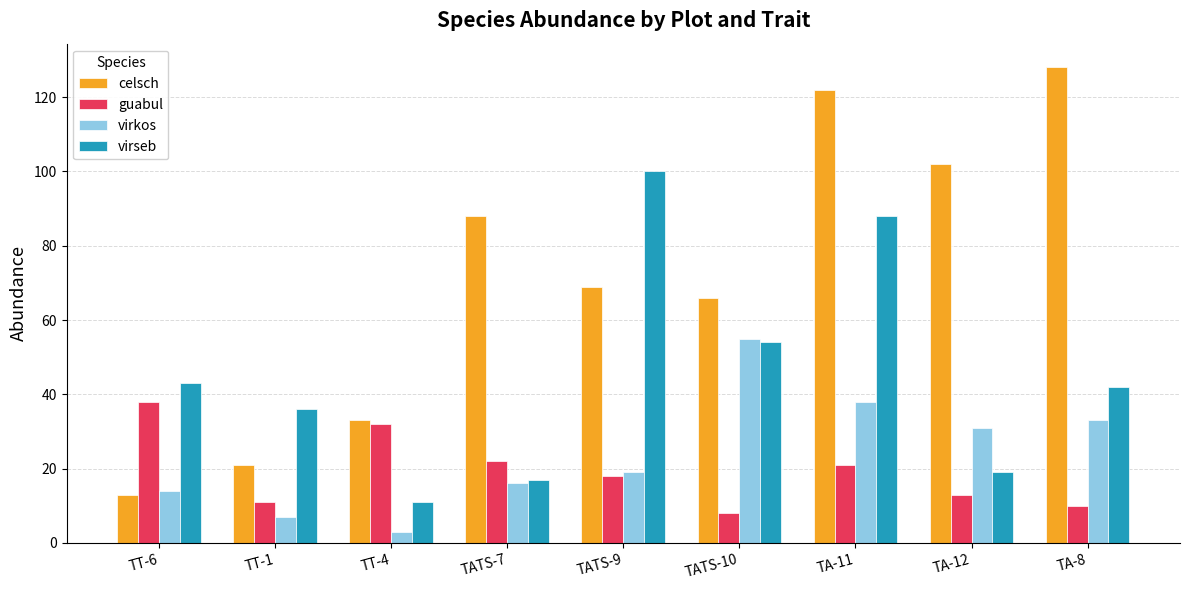

How many bars are there in total?

36